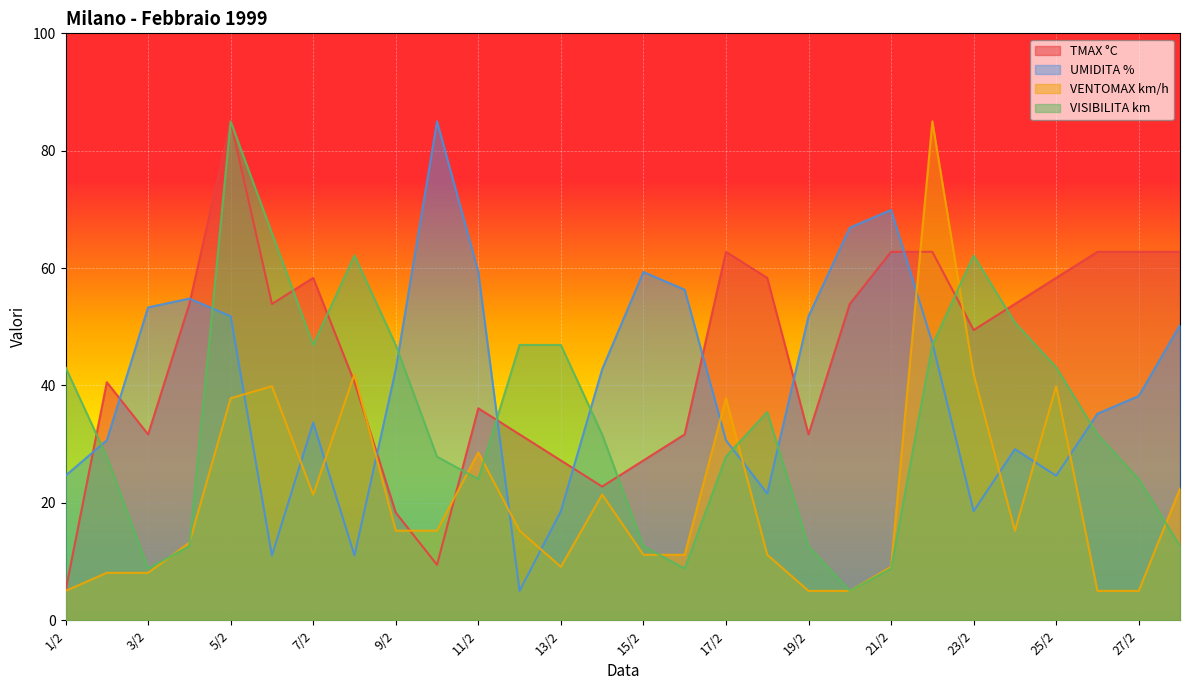

What are all the series names shown in the legend?

TMAX °C, UMIDITA %, VENTOMAX km/h, VISIBILITA km